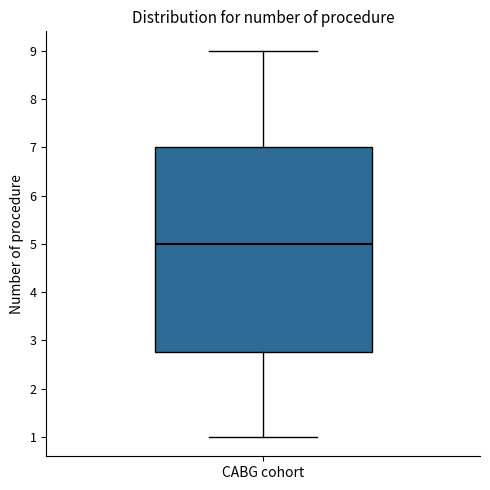

Transcribe this box plot: give where the median line is, the range the box spans, and where the two whiskers end, as read against the y-axis. The values are not printed on the chart, so give them approximately, as read against the axis.

median 5.0, box 2.8 to 7.0, whiskers 1.0 to 9.0